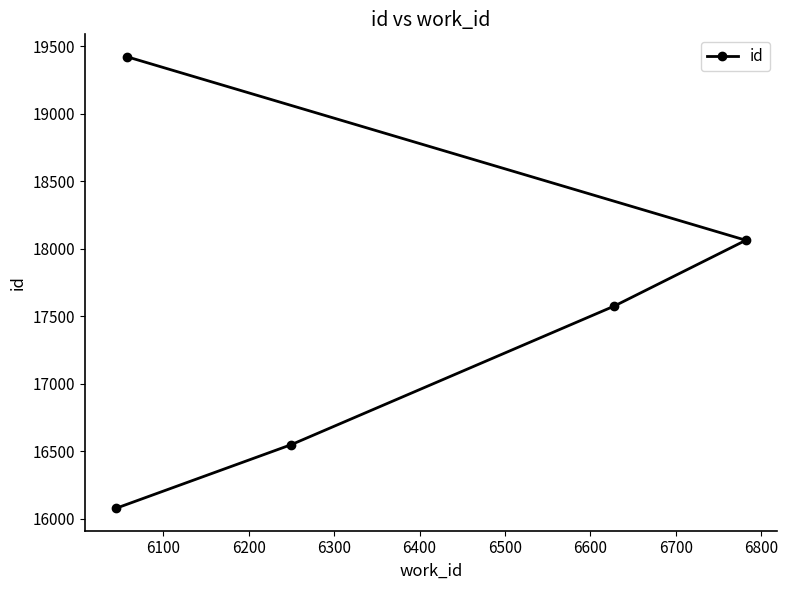

Count the number of categories in the chart.

5